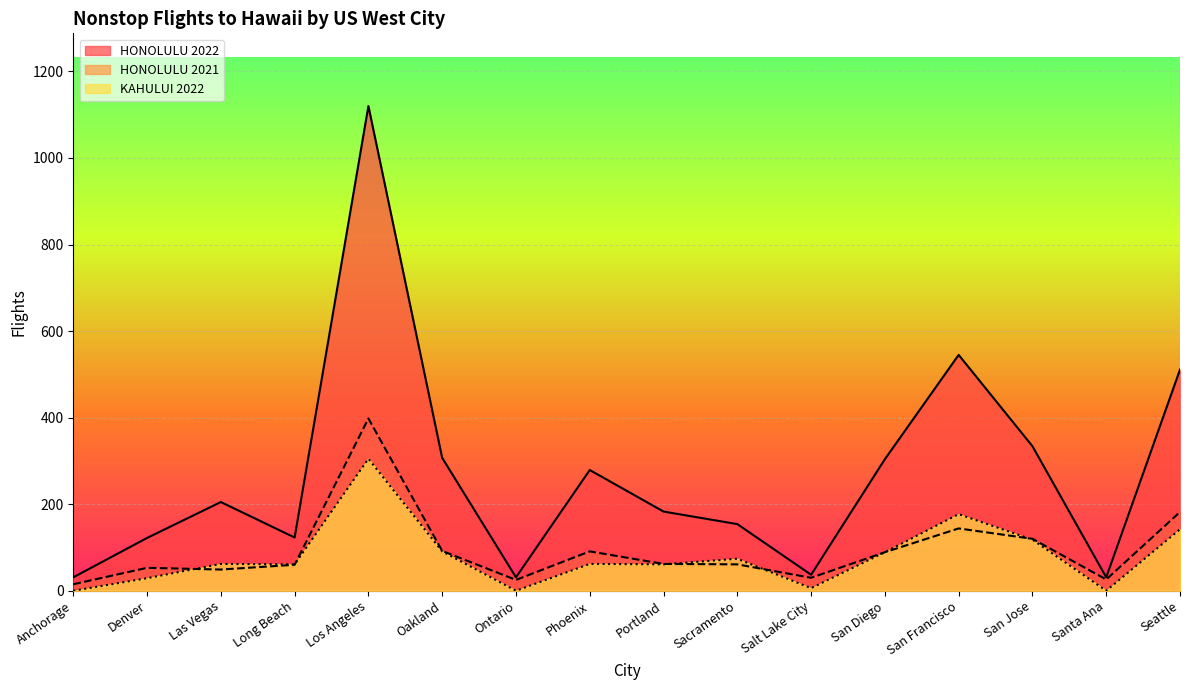

What are all the series names shown in the legend?

HONOLULU 2022, HONOLULU 2021, KAHULUI 2022